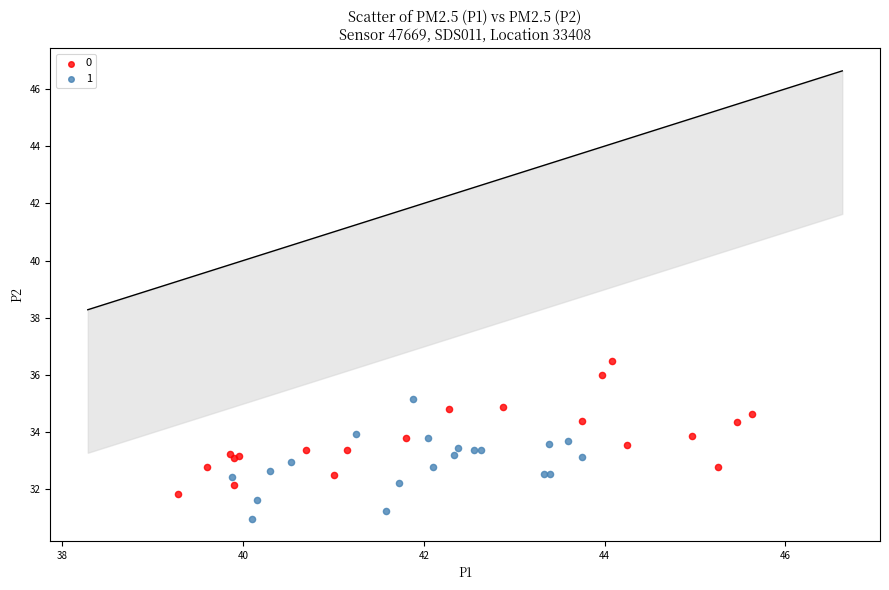

What are all the series names shown in the legend?

0, 1